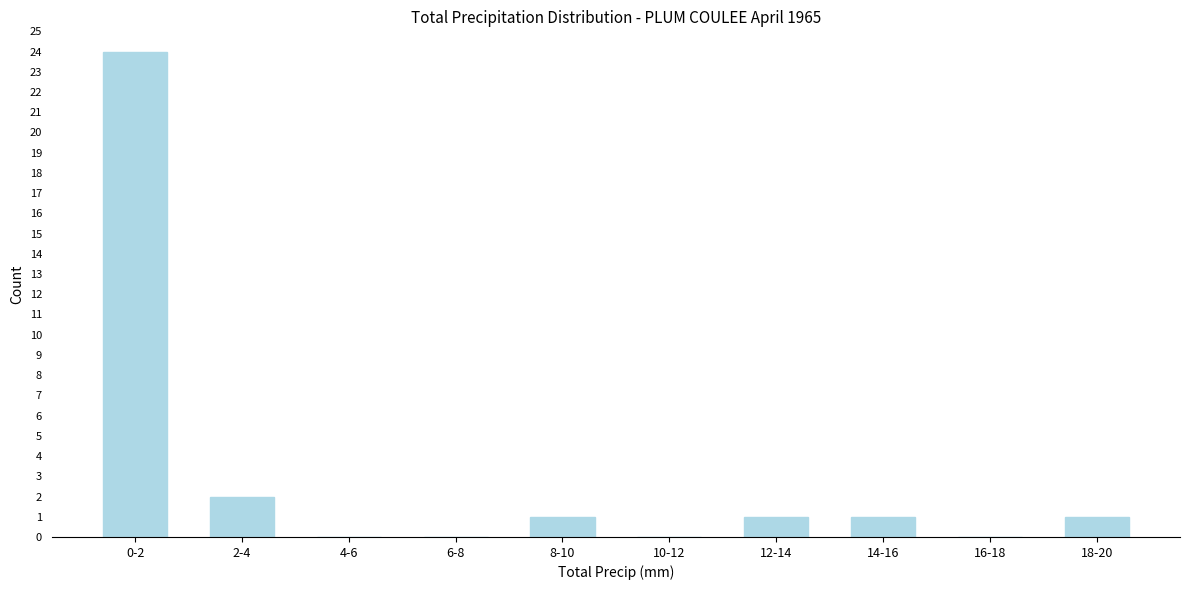

Reading left to right, list all the values displayed in this chart.

0-2=24	2-4=2	4-6=0	6-8=0	8-10=1	10-12=0	12-14=1	14-16=1	16-18=0	18-20=1